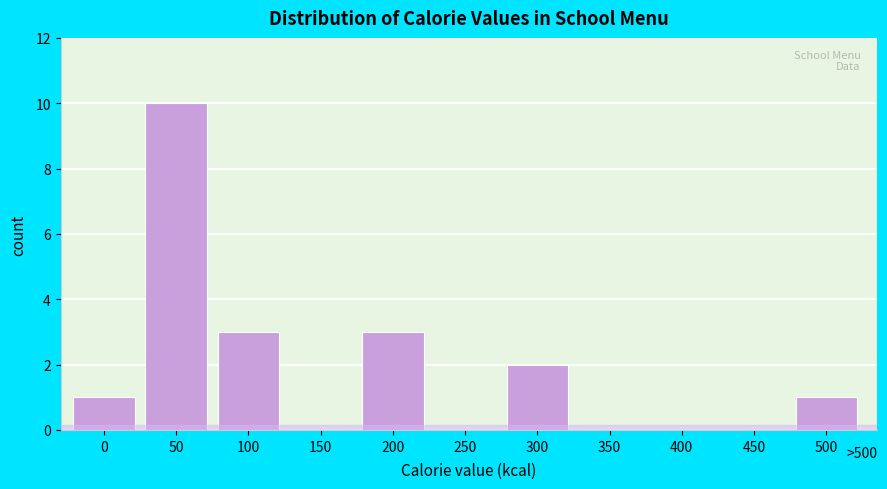

Reading left to right, extract all data points from this chart.

0=1	50=10	100=3	150=0	200=3	250=0	300=2	350=0	400=0	450=0	500=1